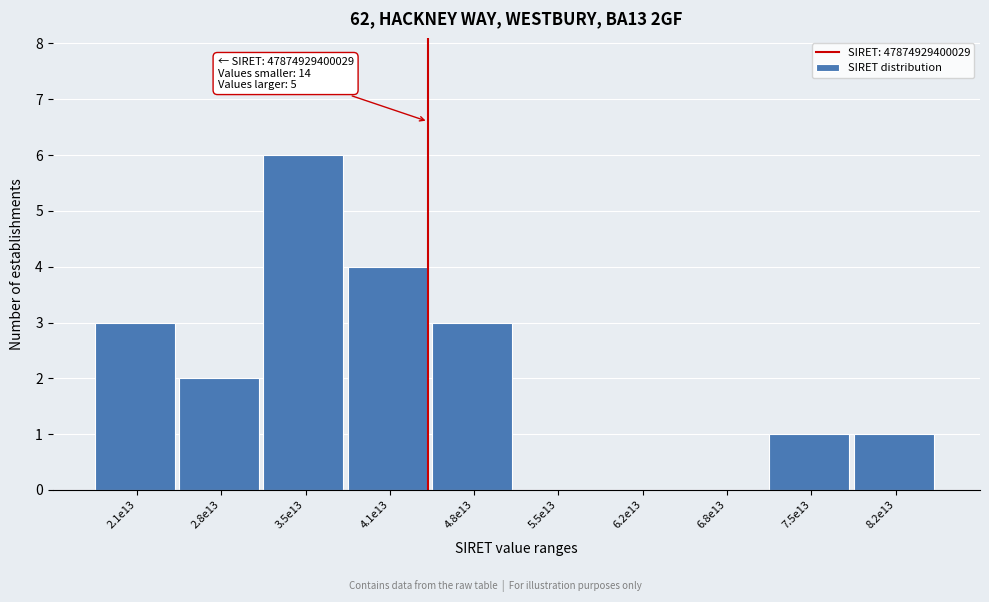

Reading left to right, extract all data points from this chart.

2.1e13=3	2.8e13=2	3.5e13=6	4.1e13=4	4.8e13=3	5.5e13=0	6.2e13=0	6.8e13=0	7.5e13=1	8.2e13=1